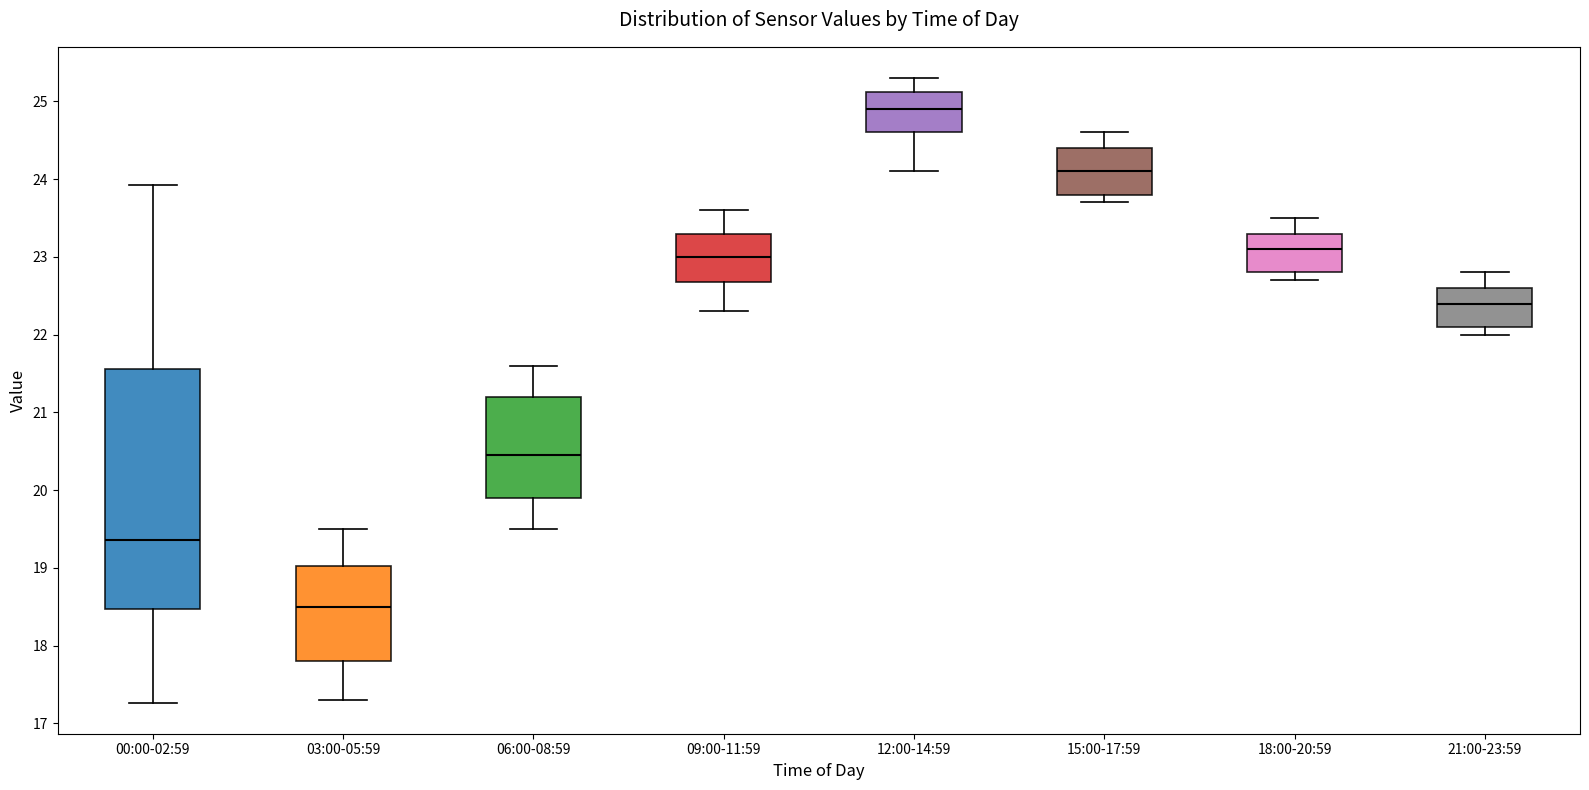

Comparing the boxes themselves (not the whiskers), which one is the tallest?

00:00-02:59